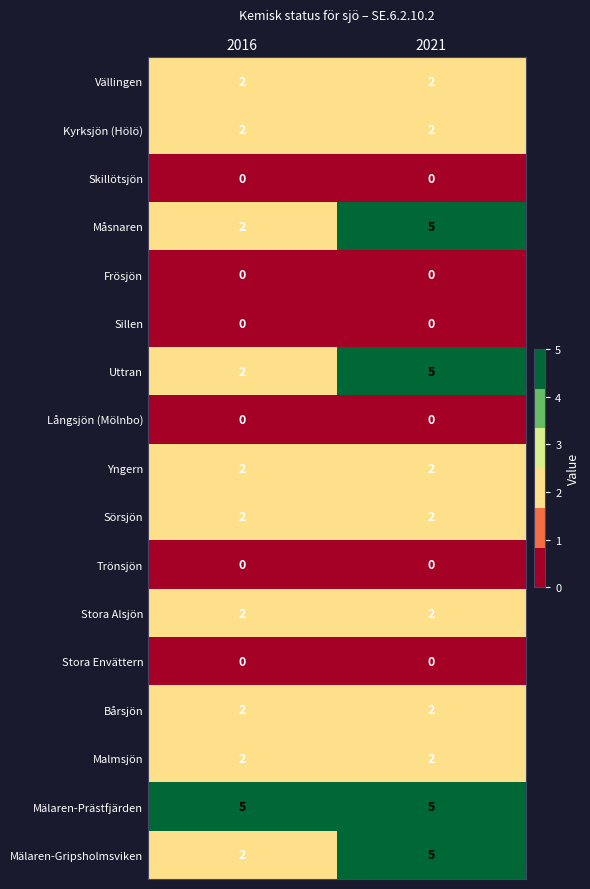

At how many categories does at least one series exceed 1?

2